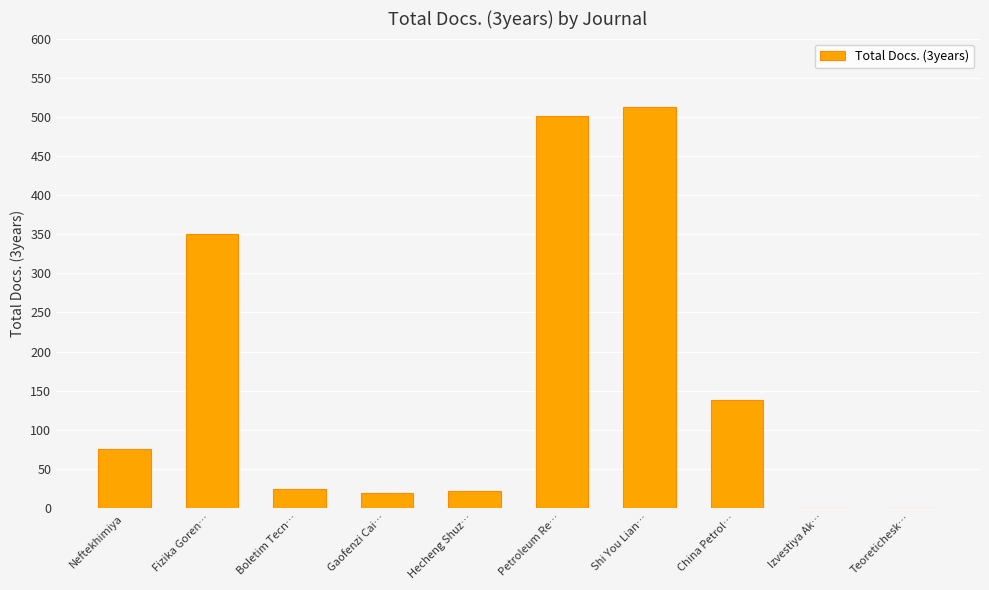

Is it true that the value at Shi You Lian… is 513?

True